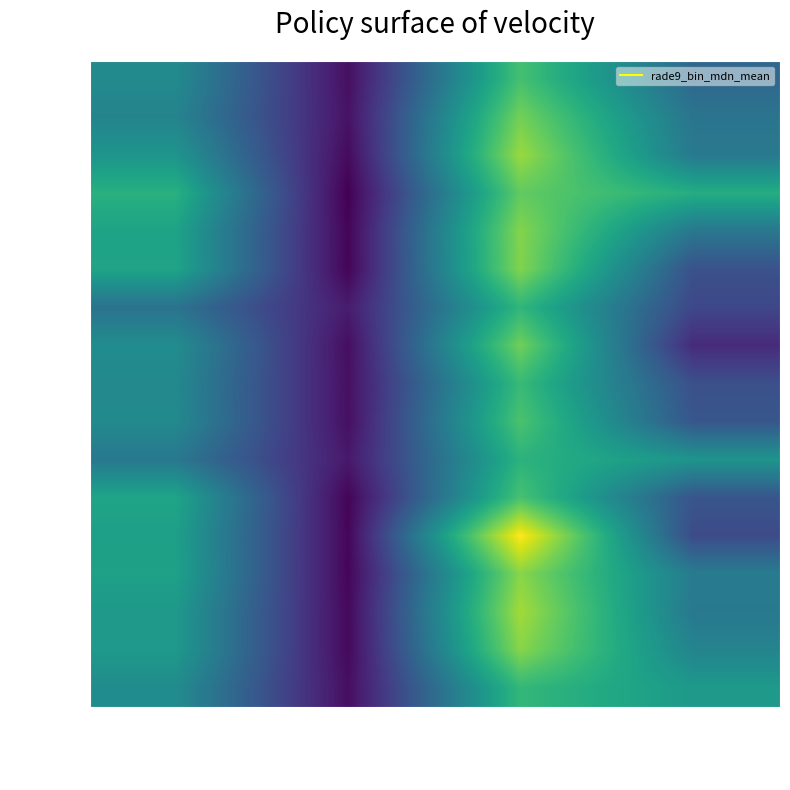

Between dflag=3670176
vflag=3866788 and dflag=3670177
vflag=3866787, which is larger?

dflag=3670177
vflag=3866787